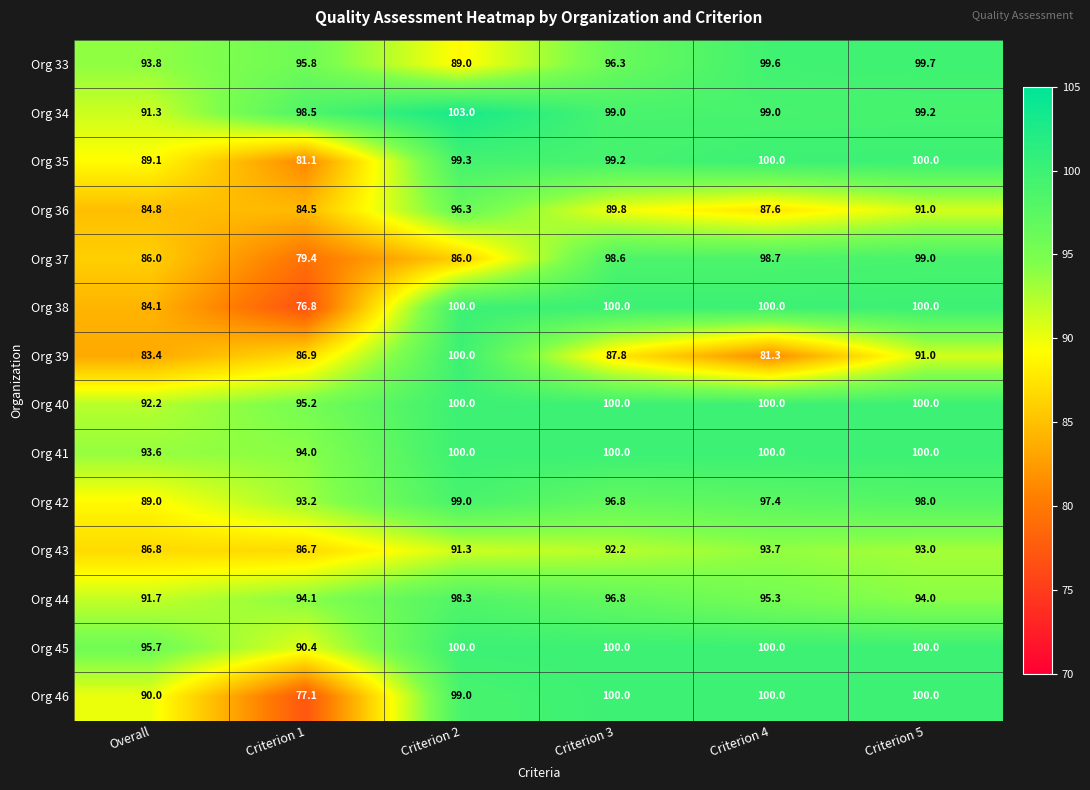

What is the total value across all series at Criterion 2?

1361.2